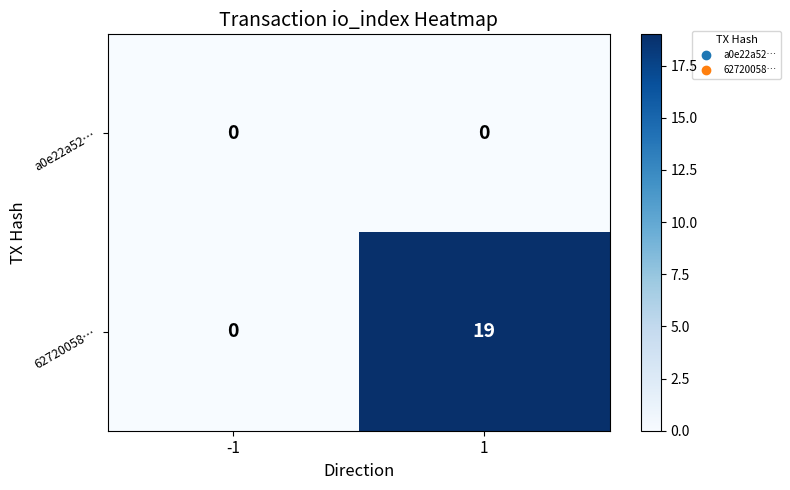

What is the average value of the 62720058… series?

10